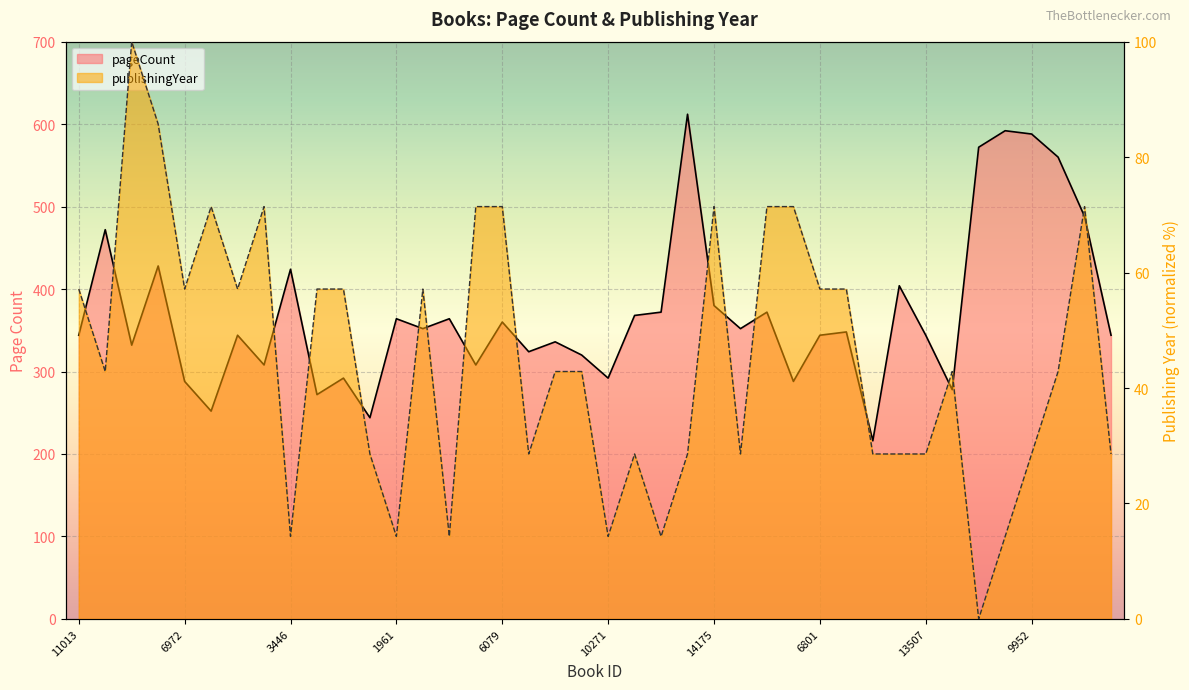

What is the value of the publishingYear point at the 25th from the left?

71.4